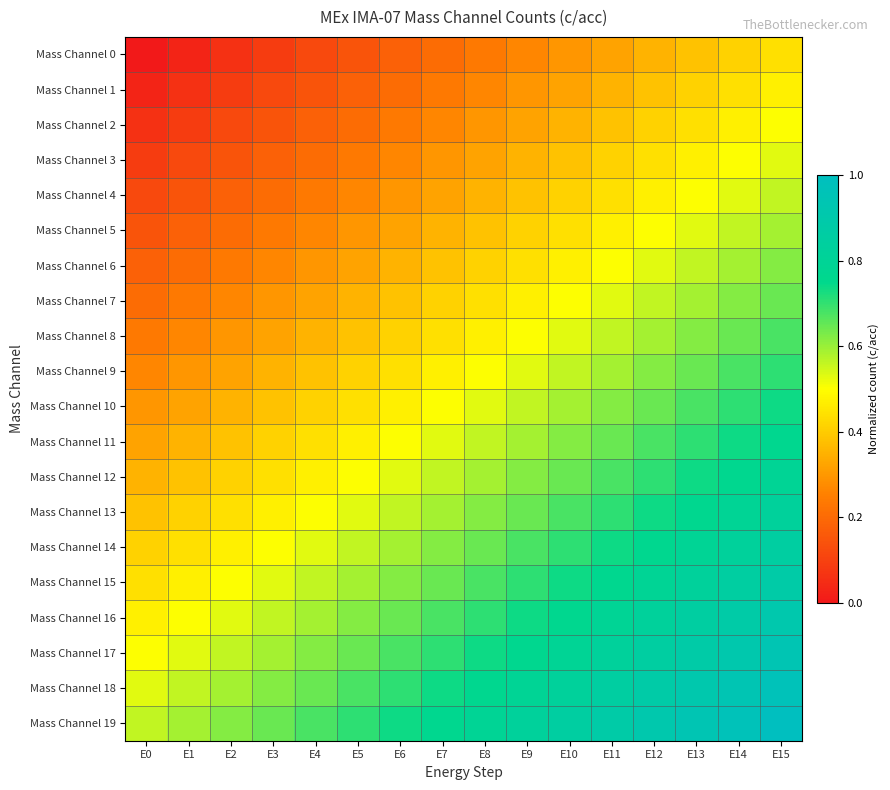

Reading left to right, extract all data points from this chart.

Mass Channel 0: E0=0.0	E1=0.0	E2=0.1	E3=0.1	E4=0.1	E5=0.1	E6=0.2	E7=0.2	E8=0.2	E9=0.3	E10=0.3	E11=0.3	E12=0.4	E13=0.4	E14=0.4	E15=0.4
Mass Channel 1: E0=0.0	E1=0.1	E2=0.1	E3=0.1	E4=0.1	E5=0.2	E6=0.2	E7=0.2	E8=0.3	E9=0.3	E10=0.3	E11=0.4	E12=0.4	E13=0.4	E14=0.4	E15=0.5
Mass Channel 2: E0=0.1	E1=0.1	E2=0.1	E3=0.1	E4=0.2	E5=0.2	E6=0.2	E7=0.3	E8=0.3	E9=0.3	E10=0.4	E11=0.4	E12=0.4	E13=0.4	E14=0.5	E15=0.5
Mass Channel 3: E0=0.1	E1=0.1	E2=0.1	E3=0.2	E4=0.2	E5=0.2	E6=0.3	E7=0.3	E8=0.3	E9=0.4	E10=0.4	E11=0.4	E12=0.4	E13=0.5	E14=0.5	E15=0.5
Mass Channel 4: E0=0.1	E1=0.1	E2=0.2	E3=0.2	E4=0.2	E5=0.3	E6=0.3	E7=0.3	E8=0.4	E9=0.4	E10=0.4	E11=0.4	E12=0.5	E13=0.5	E14=0.5	E15=0.6
Mass Channel 5: E0=0.1	E1=0.2	E2=0.2	E3=0.2	E4=0.3	E5=0.3	E6=0.3	E7=0.4	E8=0.4	E9=0.4	E10=0.4	E11=0.5	E12=0.5	E13=0.5	E14=0.6	E15=0.6
Mass Channel 6: E0=0.2	E1=0.2	E2=0.2	E3=0.3	E4=0.3	E5=0.3	E6=0.4	E7=0.4	E8=0.4	E9=0.4	E10=0.5	E11=0.5	E12=0.5	E13=0.6	E14=0.6	E15=0.6
Mass Channel 7: E0=0.2	E1=0.2	E2=0.3	E3=0.3	E4=0.3	E5=0.4	E6=0.4	E7=0.4	E8=0.4	E9=0.5	E10=0.5	E11=0.5	E12=0.6	E13=0.6	E14=0.6	E15=0.6
Mass Channel 8: E0=0.2	E1=0.3	E2=0.3	E3=0.3	E4=0.4	E5=0.4	E6=0.4	E7=0.4	E8=0.5	E9=0.5	E10=0.5	E11=0.6	E12=0.6	E13=0.6	E14=0.6	E15=0.7
Mass Channel 9: E0=0.3	E1=0.3	E2=0.3	E3=0.4	E4=0.4	E5=0.4	E6=0.4	E7=0.5	E8=0.5	E9=0.5	E10=0.6	E11=0.6	E12=0.6	E13=0.6	E14=0.7	E15=0.7
Mass Channel 10: E0=0.3	E1=0.3	E2=0.4	E3=0.4	E4=0.4	E5=0.4	E6=0.5	E7=0.5	E8=0.5	E9=0.6	E10=0.6	E11=0.6	E12=0.6	E13=0.7	E14=0.7	E15=0.7
Mass Channel 11: E0=0.3	E1=0.4	E2=0.4	E3=0.4	E4=0.4	E5=0.5	E6=0.5	E7=0.5	E8=0.6	E9=0.6	E10=0.6	E11=0.6	E12=0.7	E13=0.7	E14=0.7	E15=0.8
Mass Channel 12: E0=0.4	E1=0.4	E2=0.4	E3=0.4	E4=0.5	E5=0.5	E6=0.5	E7=0.6	E8=0.6	E9=0.6	E10=0.6	E11=0.7	E12=0.7	E13=0.7	E14=0.8	E15=0.8
Mass Channel 13: E0=0.4	E1=0.4	E2=0.4	E3=0.5	E4=0.5	E5=0.5	E6=0.6	E7=0.6	E8=0.6	E9=0.6	E10=0.7	E11=0.7	E12=0.7	E13=0.8	E14=0.8	E15=0.8
Mass Channel 14: E0=0.4	E1=0.4	E2=0.5	E3=0.5	E4=0.5	E5=0.6	E6=0.6	E7=0.6	E8=0.6	E9=0.7	E10=0.7	E11=0.7	E12=0.8	E13=0.8	E14=0.8	E15=0.9
Mass Channel 15: E0=0.4	E1=0.5	E2=0.5	E3=0.5	E4=0.6	E5=0.6	E6=0.6	E7=0.6	E8=0.7	E9=0.7	E10=0.7	E11=0.8	E12=0.8	E13=0.8	E14=0.9	E15=0.9
Mass Channel 16: E0=0.5	E1=0.5	E2=0.5	E3=0.6	E4=0.6	E5=0.6	E6=0.6	E7=0.7	E8=0.7	E9=0.7	E10=0.8	E11=0.8	E12=0.8	E13=0.9	E14=0.9	E15=0.9
Mass Channel 17: E0=0.5	E1=0.5	E2=0.6	E3=0.6	E4=0.6	E5=0.6	E6=0.7	E7=0.7	E8=0.7	E9=0.8	E10=0.8	E11=0.8	E12=0.9	E13=0.9	E14=0.9	E15=0.9
Mass Channel 18: E0=0.5	E1=0.6	E2=0.6	E3=0.6	E4=0.6	E5=0.7	E6=0.7	E7=0.7	E8=0.8	E9=0.8	E10=0.8	E11=0.9	E12=0.9	E13=0.9	E14=0.9	E15=1.0
Mass Channel 19: E0=0.6	E1=0.6	E2=0.6	E3=0.6	E4=0.7	E5=0.7	E6=0.7	E7=0.8	E8=0.8	E9=0.8	E10=0.9	E11=0.9	E12=0.9	E13=0.9	E14=1.0	E15=1.0